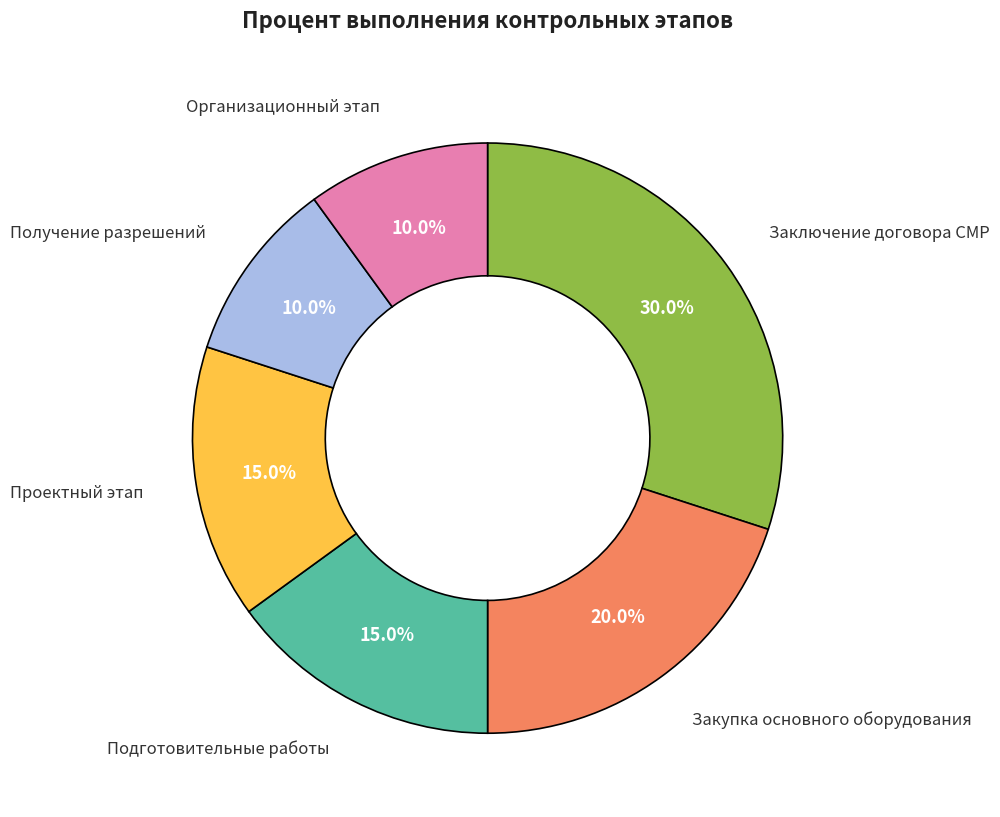

How many segments does this pie chart have?

6